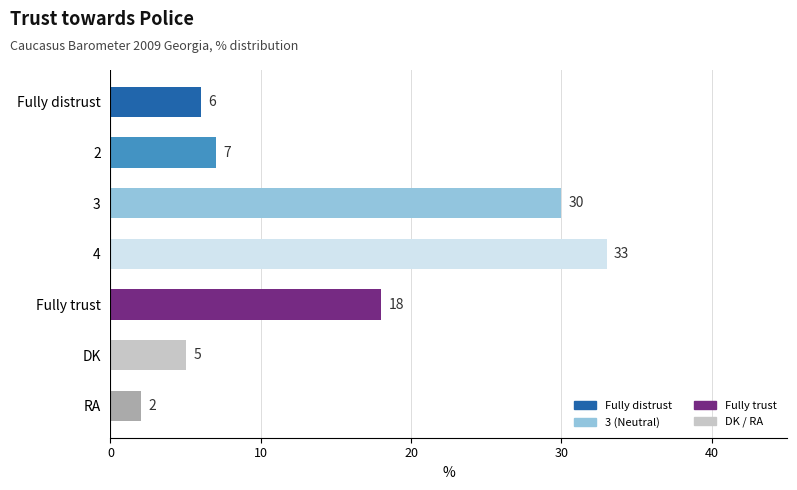

What is the difference between the second highest and minimum values?

28